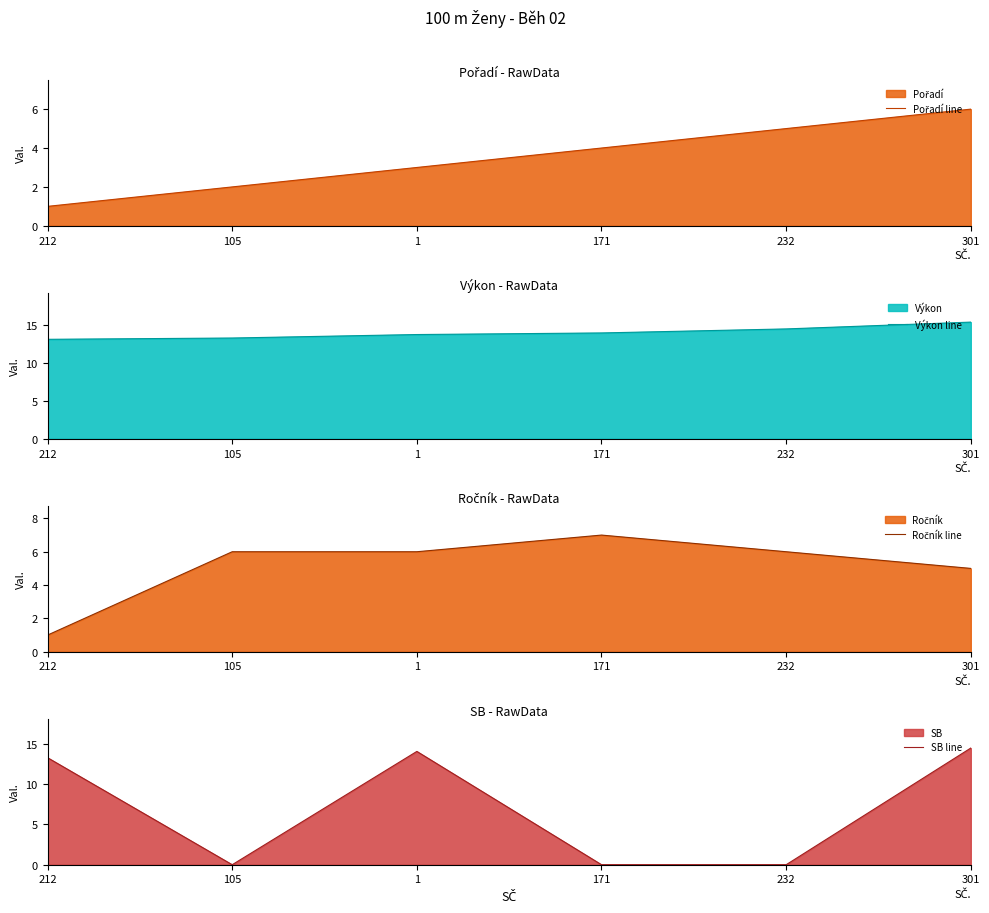

Rank the series by their average value, from highest to lowest.

Výkon line, SB line, Ročník line, Pořadí line